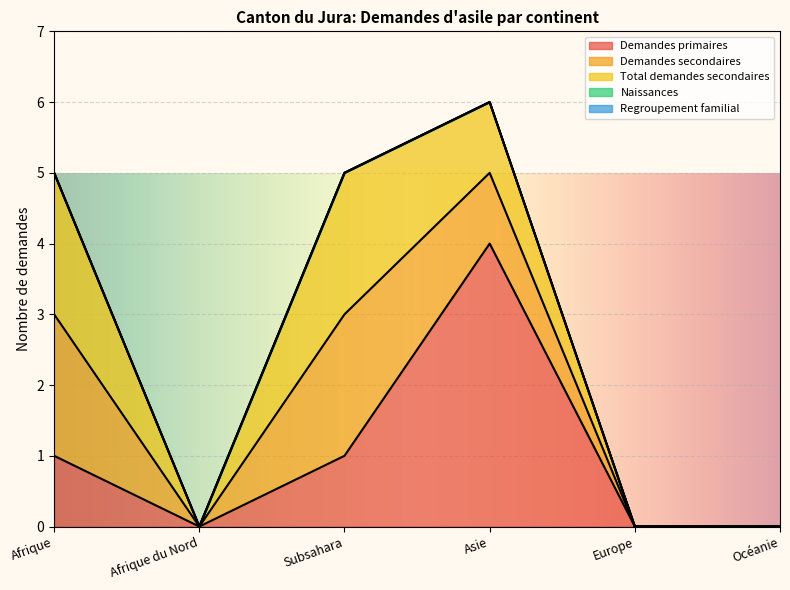

True or false: Total demandes secondaires and Demandes primaires cross at least once.

True